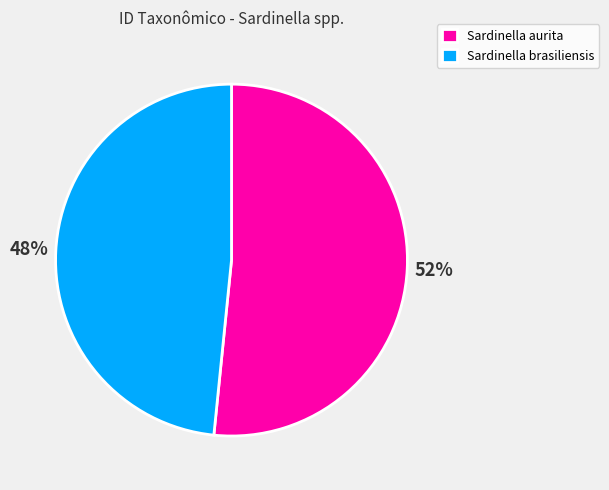

True or false: Sardinella brasiliensis accounts for 42% of the total.

False